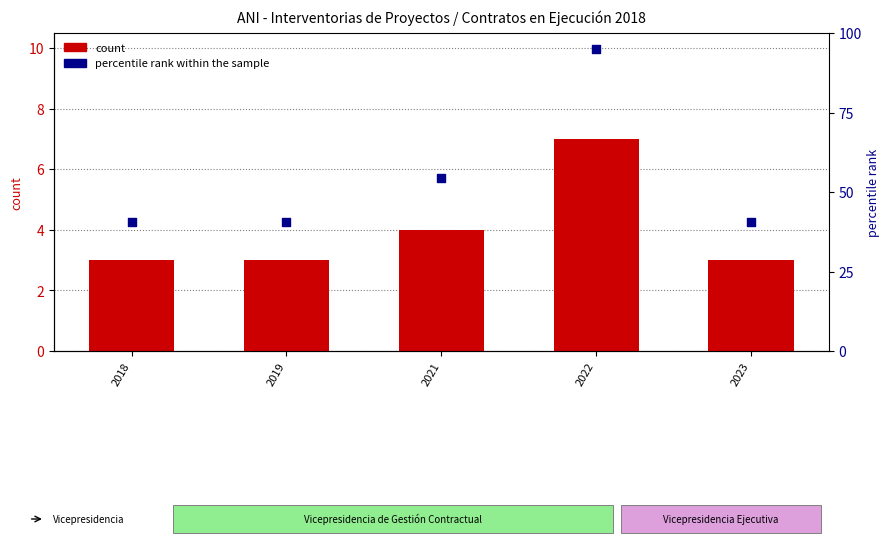

What are all the series names shown in the legend?

count, percentile rank within the sample